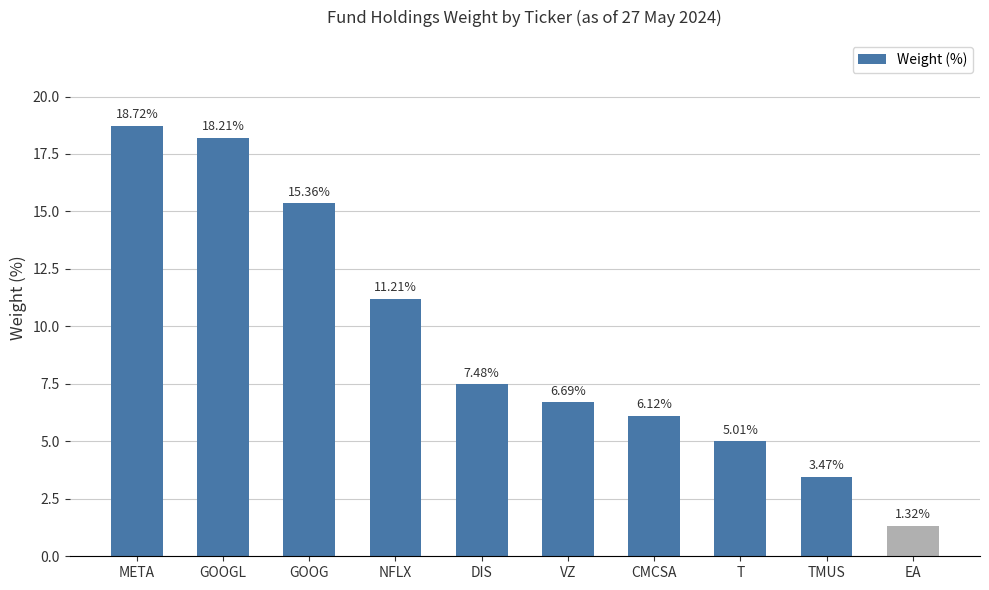

How many values are below 7?

5